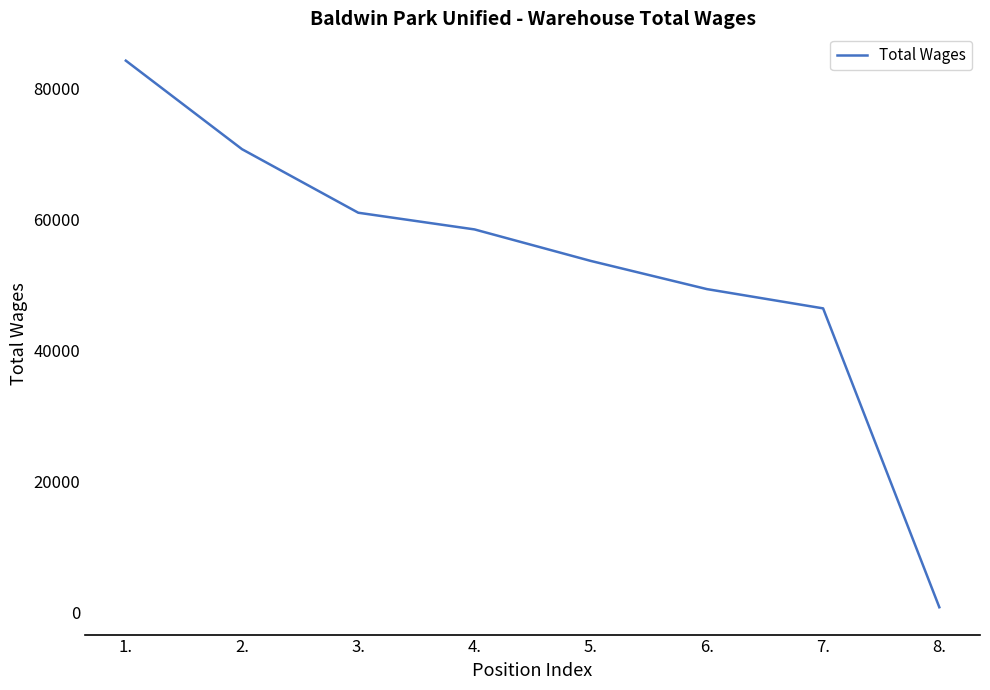

Which category has the highest value across all series?

1.